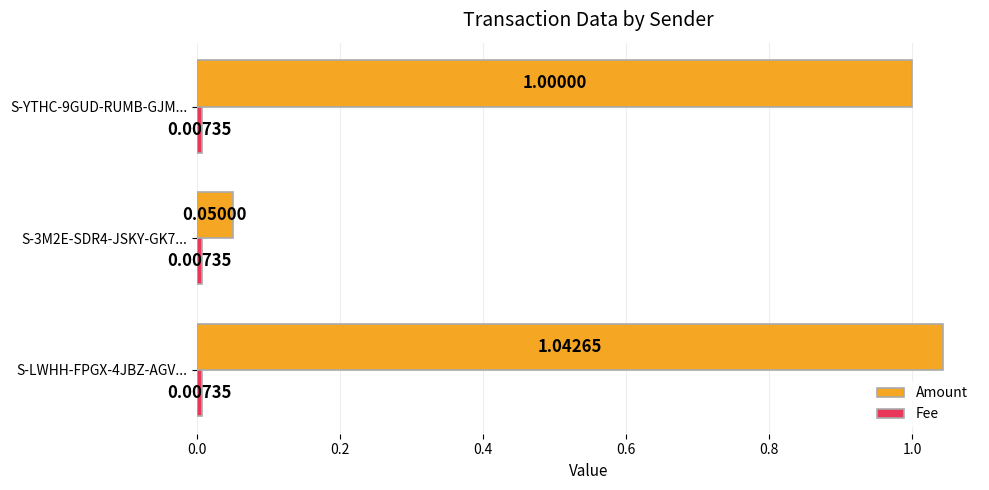

Rank the categories by Amount value from highest to lowest.

S-LWHH-FPGX-4JBZ-AGV..., S-YTHC-9GUD-RUMB-GJM..., S-3M2E-SDR4-JSKY-GK7...